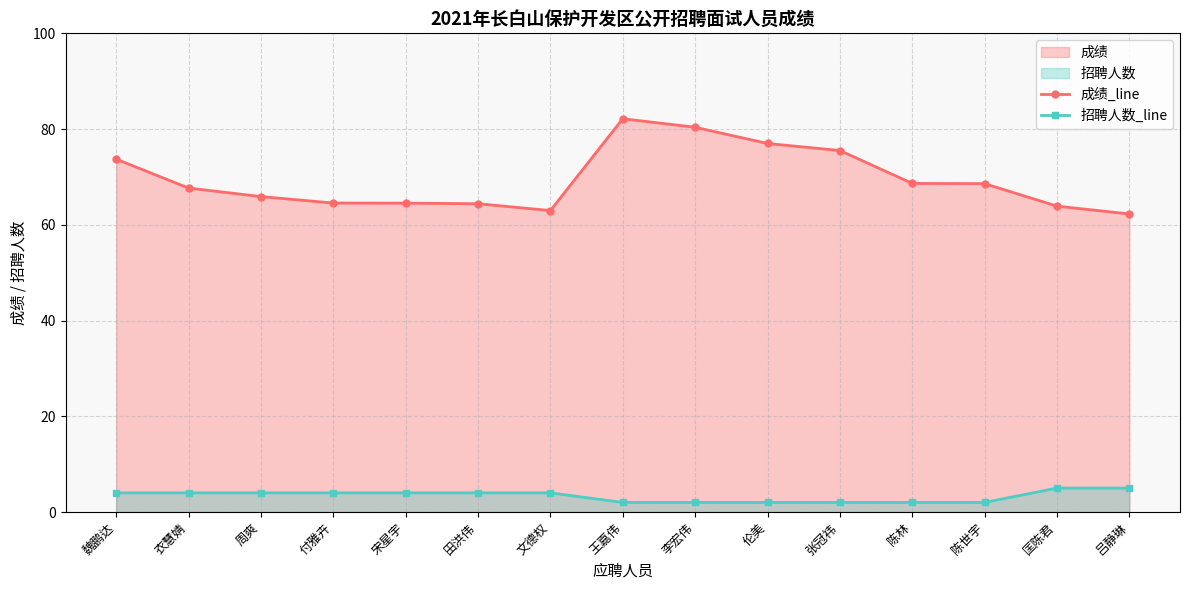

True or false: 招聘人数_line has a value of 4.0 at 魏鹏达.

True